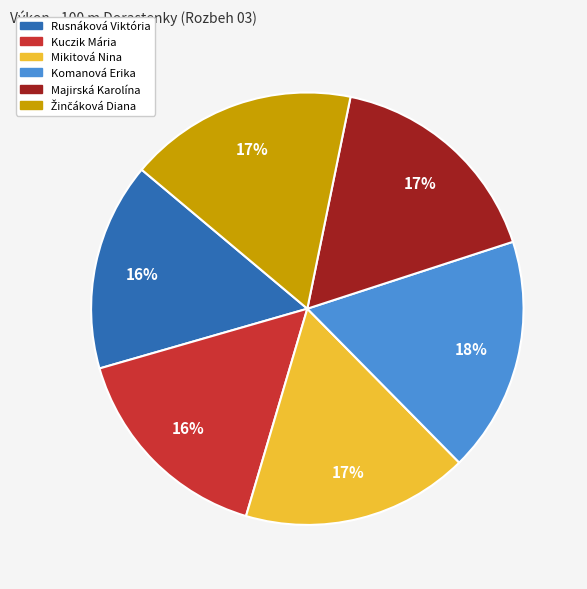

Do Rusnáková Viktória and Mikitová Nina together represent more than half of the pie?

No